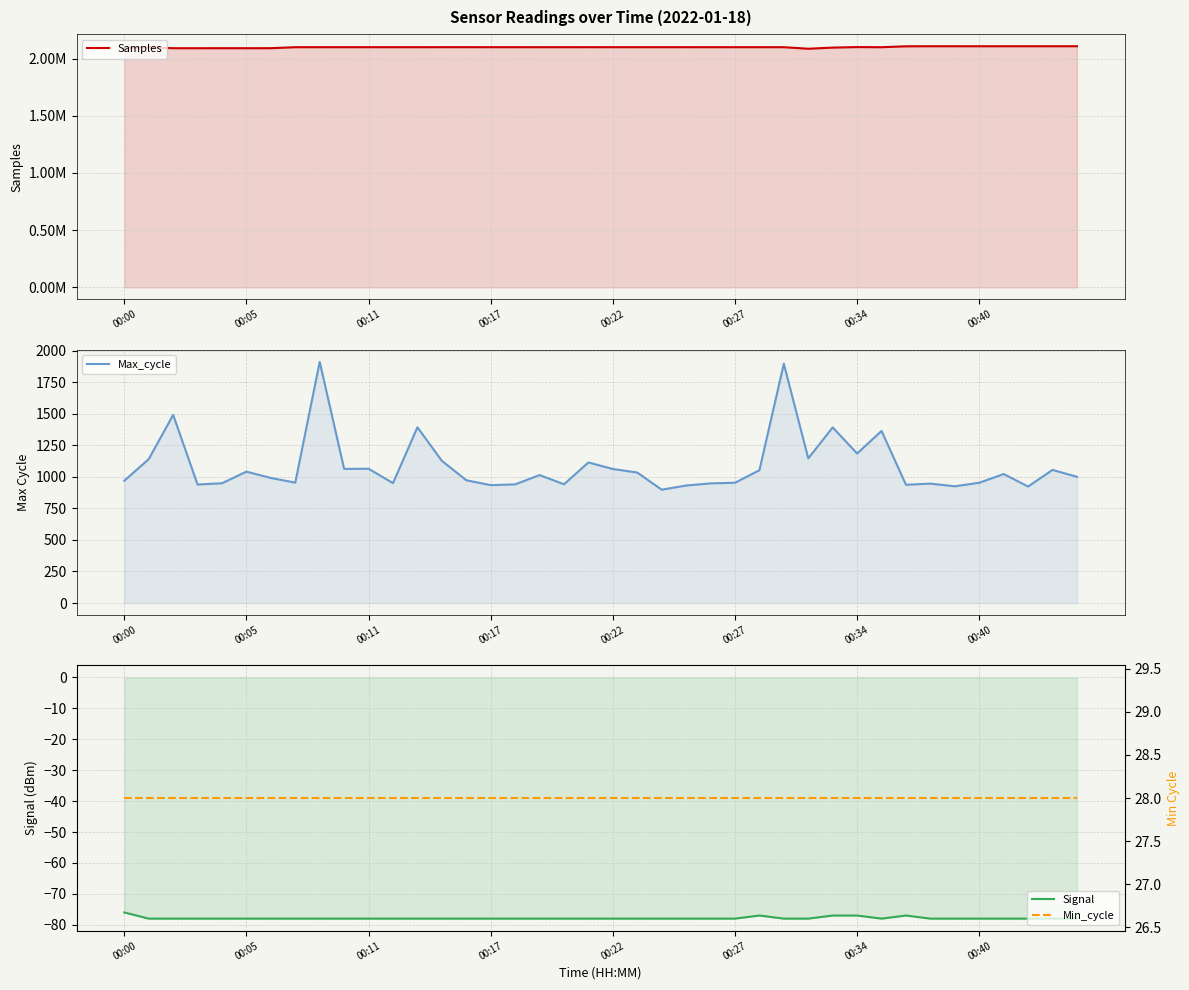

How many distinct data groups are displayed?

4